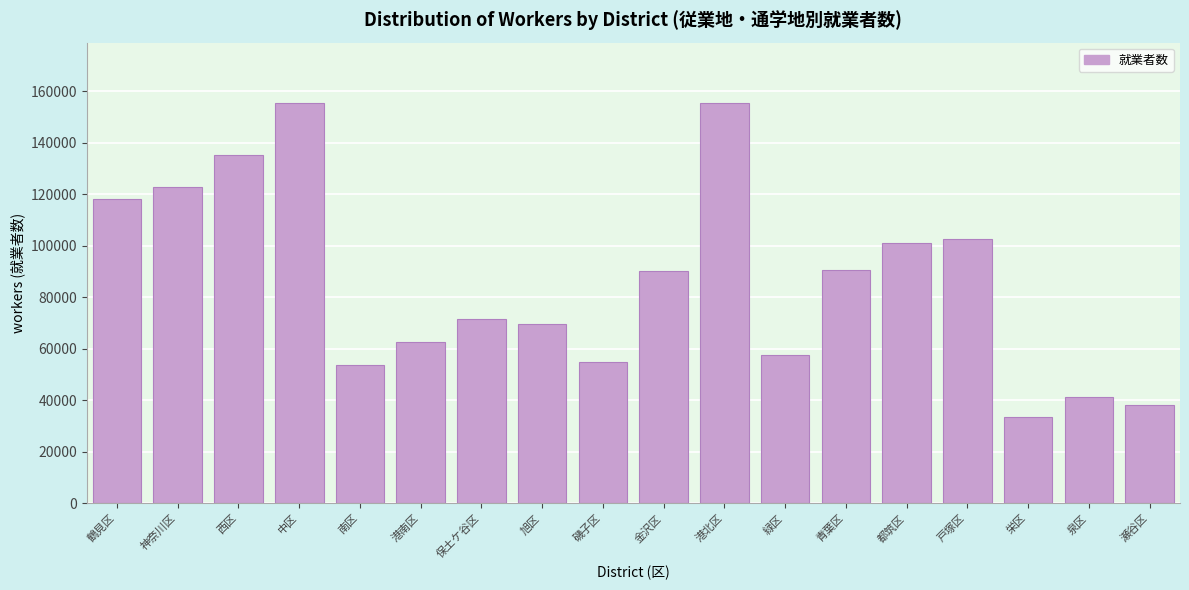

What is the label of the 18th bar from the left?

瀬谷区